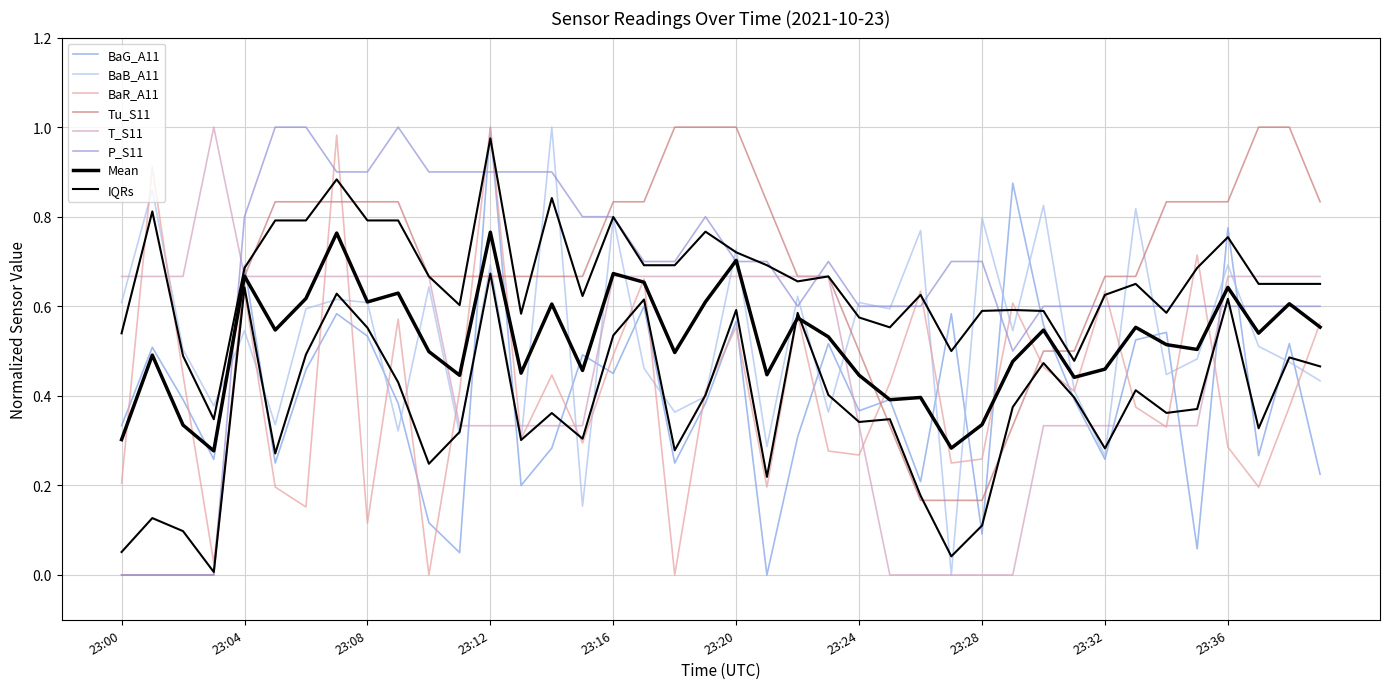

Which label corresponds to the smallest value in the chart?

23:21